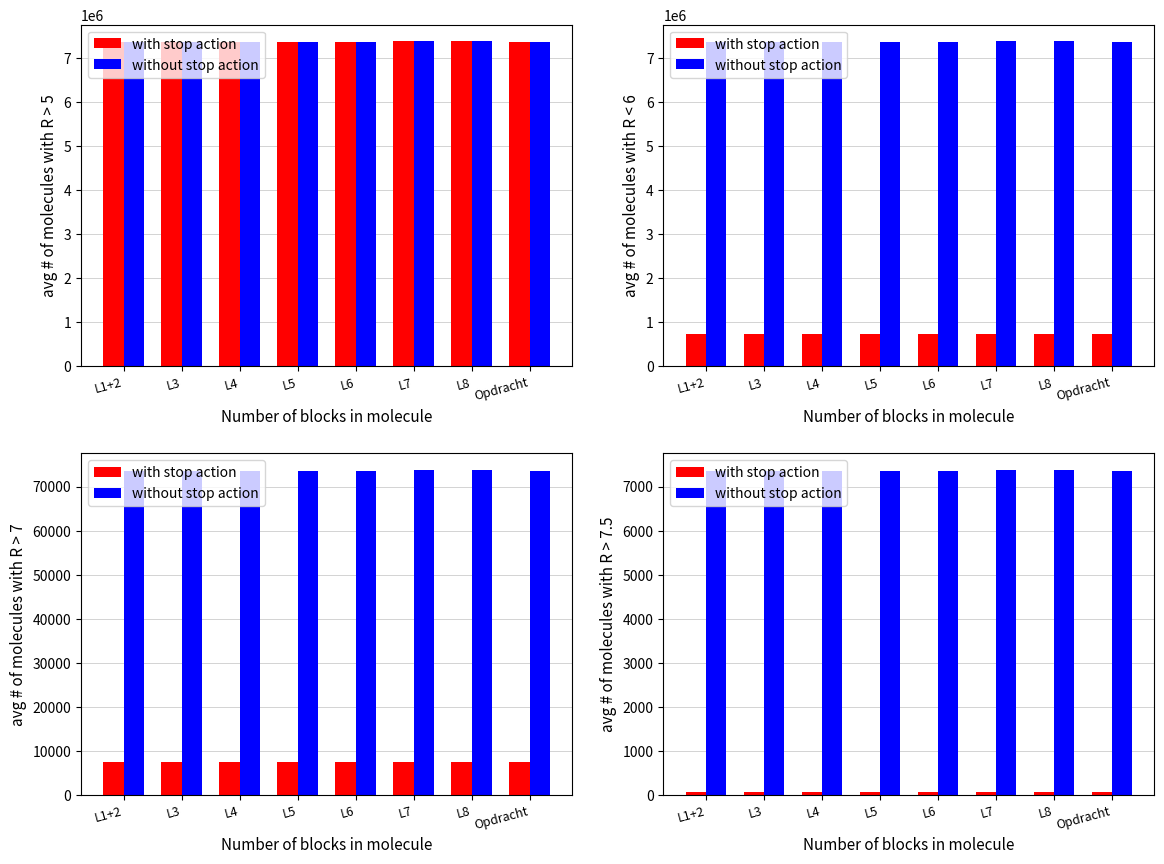

At which category is the sum across all series the highest?

L8